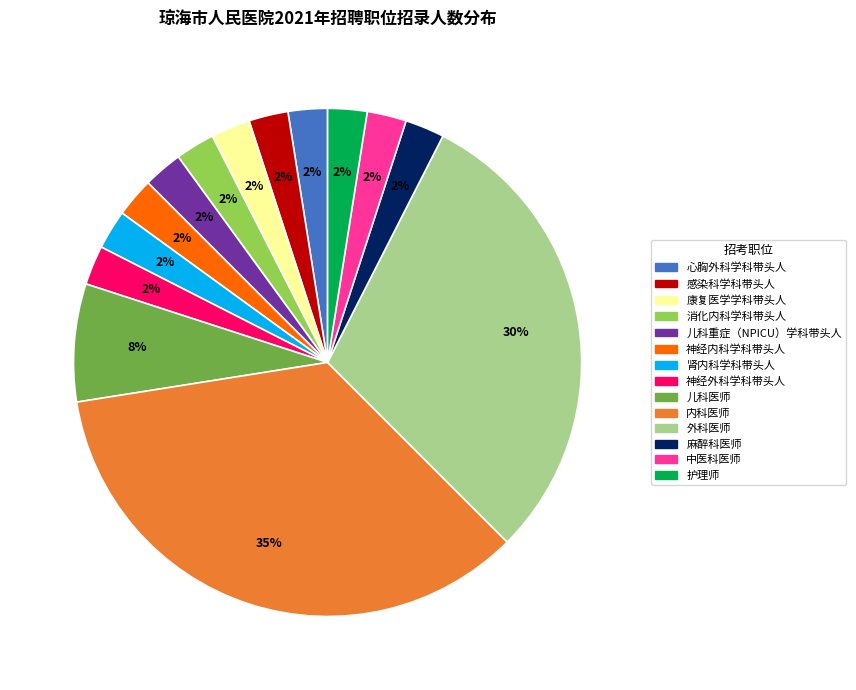

Which slice is the largest?

内科医师